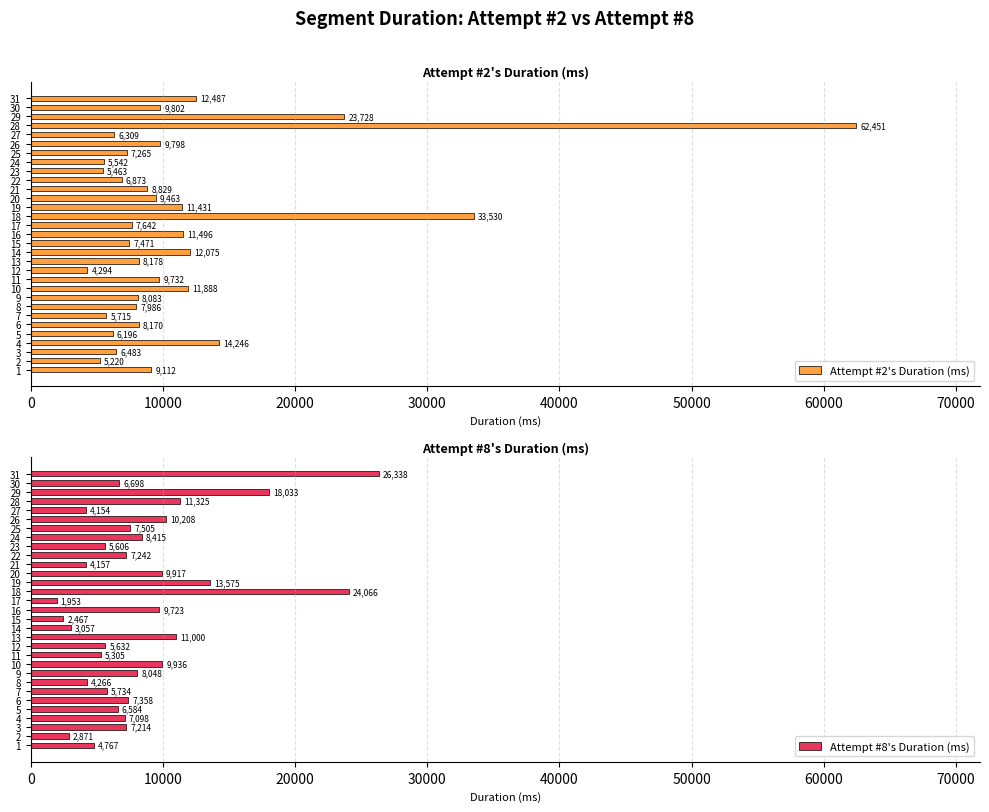

Which series has the widest spread of values?

Attempt #2's Duration (ms)